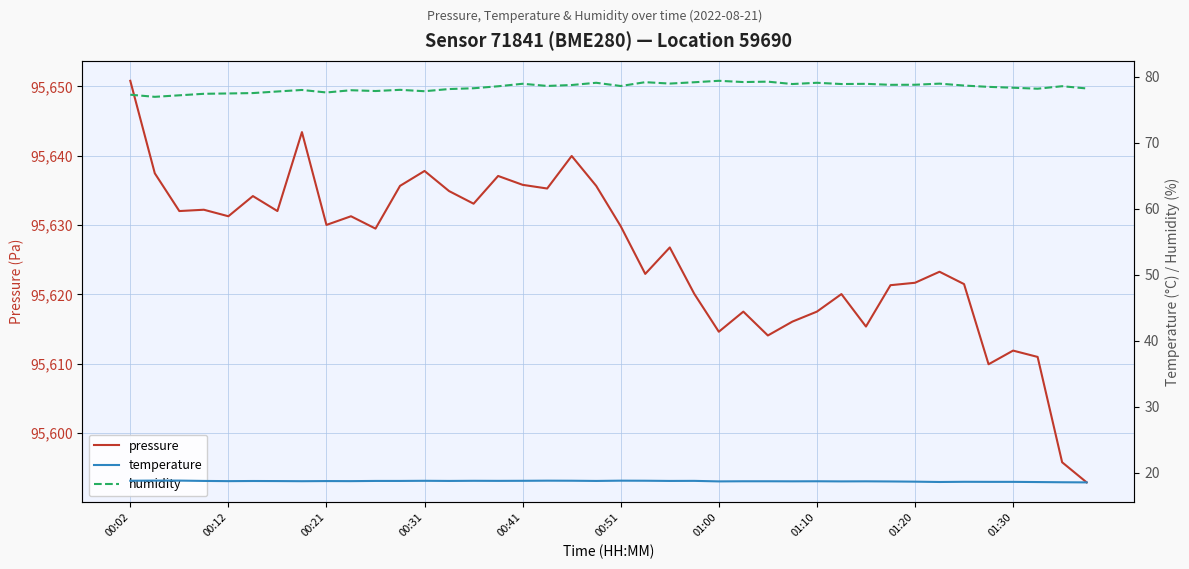

Which series has the widest spread of values?

pressure